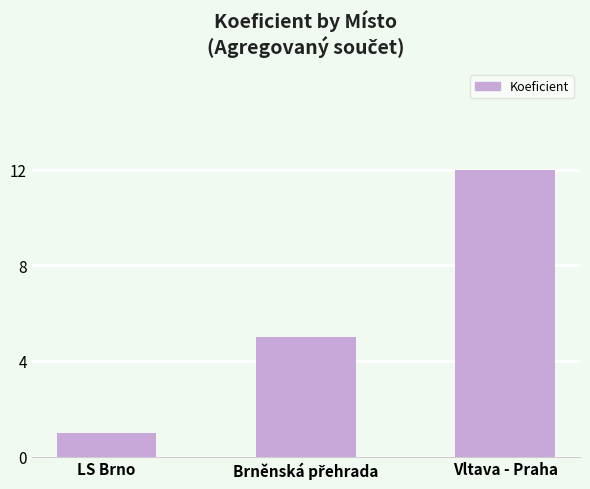

Does the chart contain any negative values?

No